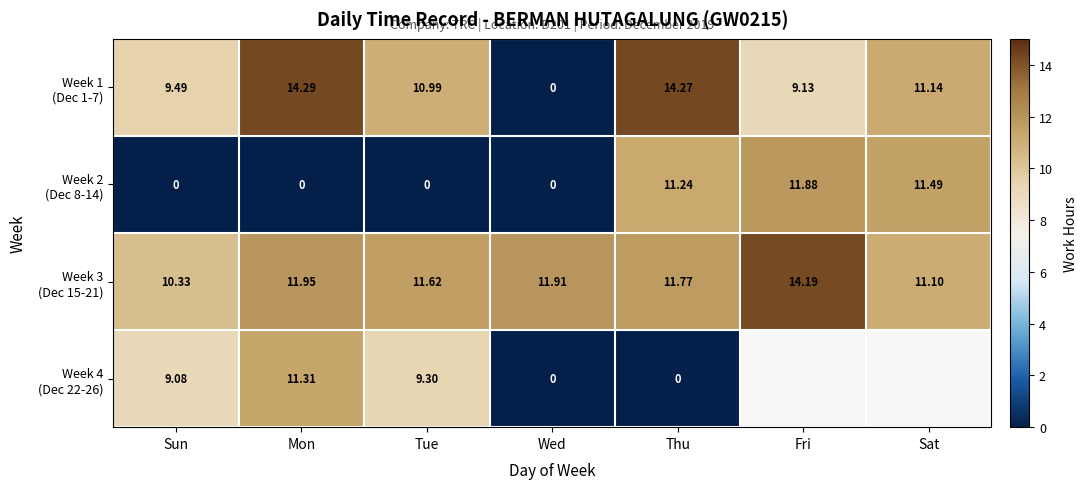

Which series has the widest spread of values?

Week 1 (Dec 1-7)